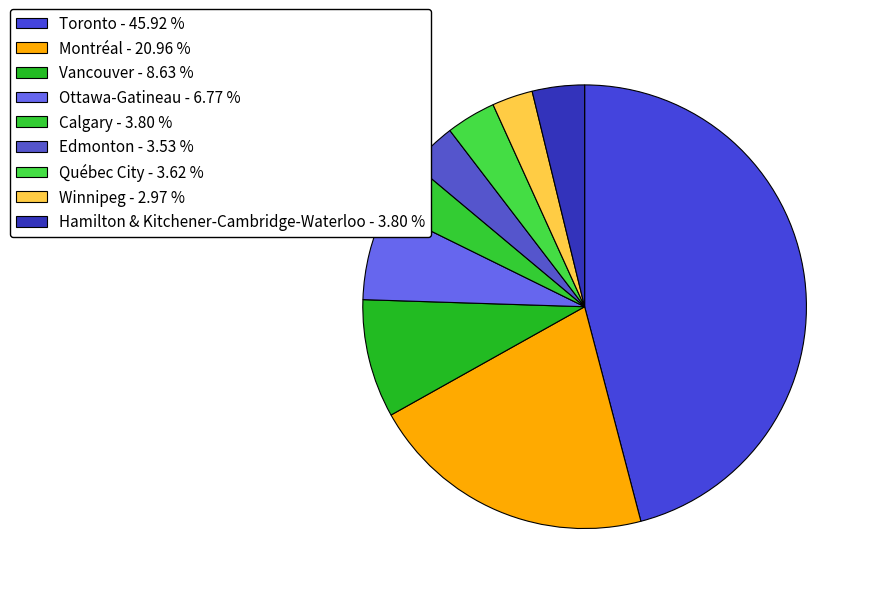

What percentage is the Calgary slice, to the nearest percent?

4%